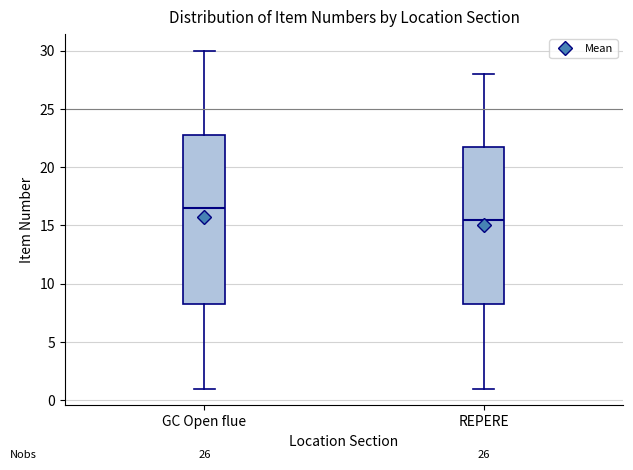

Which box has the highest median line?

GC Open flue